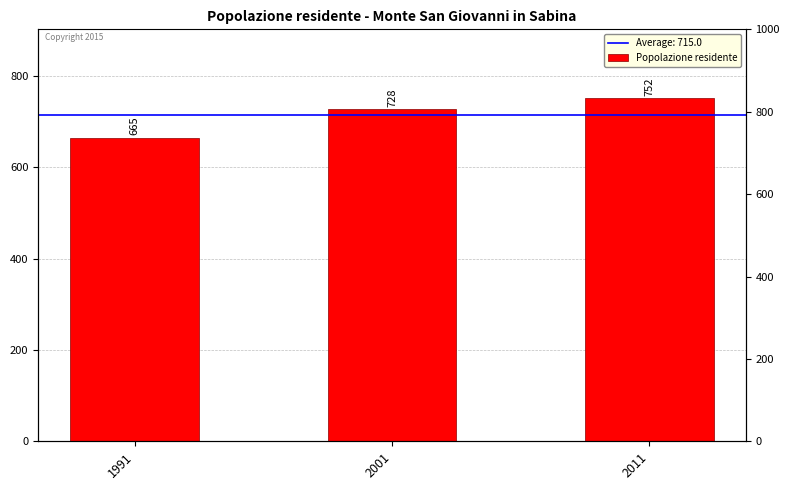

At which category does the chart reach its minimum across all series?

1991